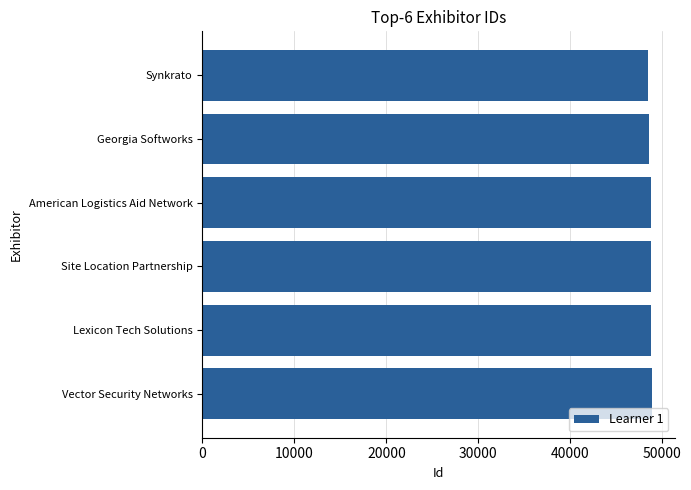

What is the sum of the values at American Logistics Aid Network and Vector Security Networks?

97584